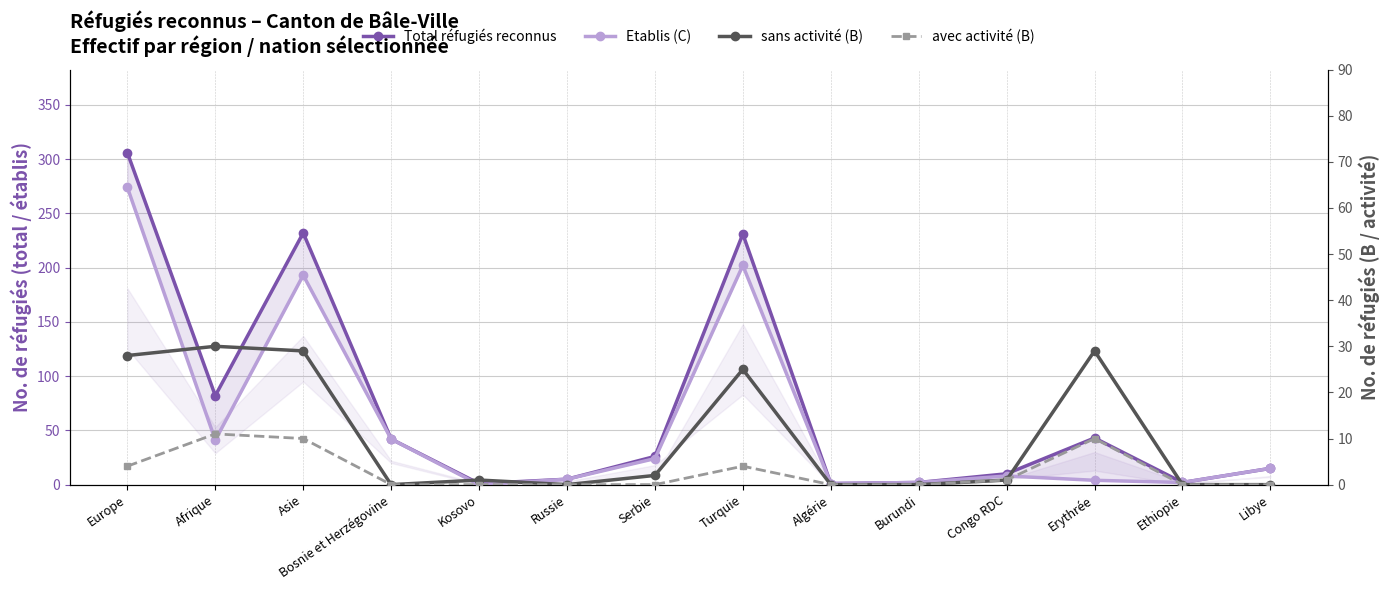

How many data points in Etablis (C) are above 15?

6